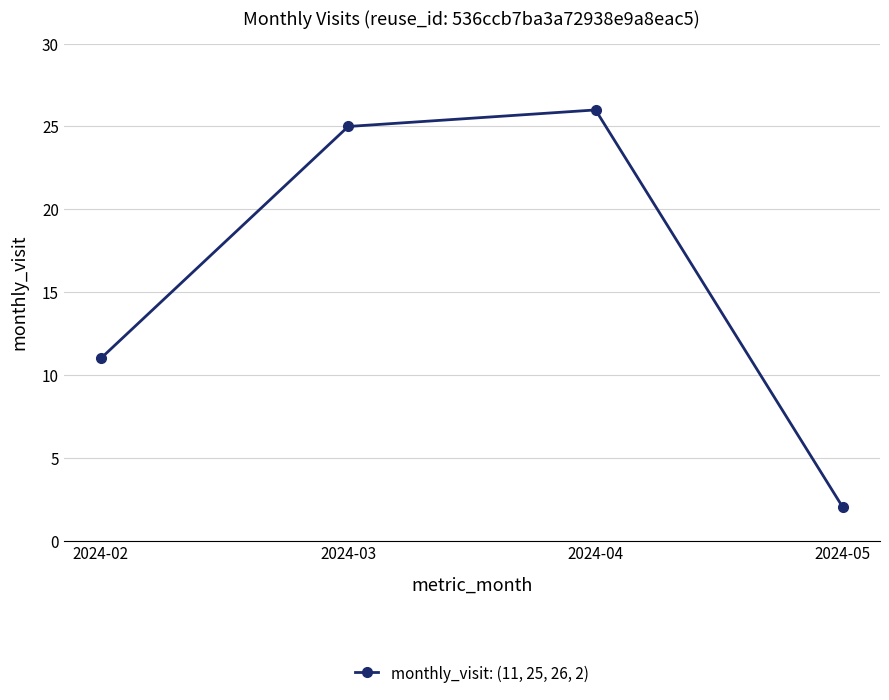

How many interior local peaks (higher than both neighbors) does the data have?

1